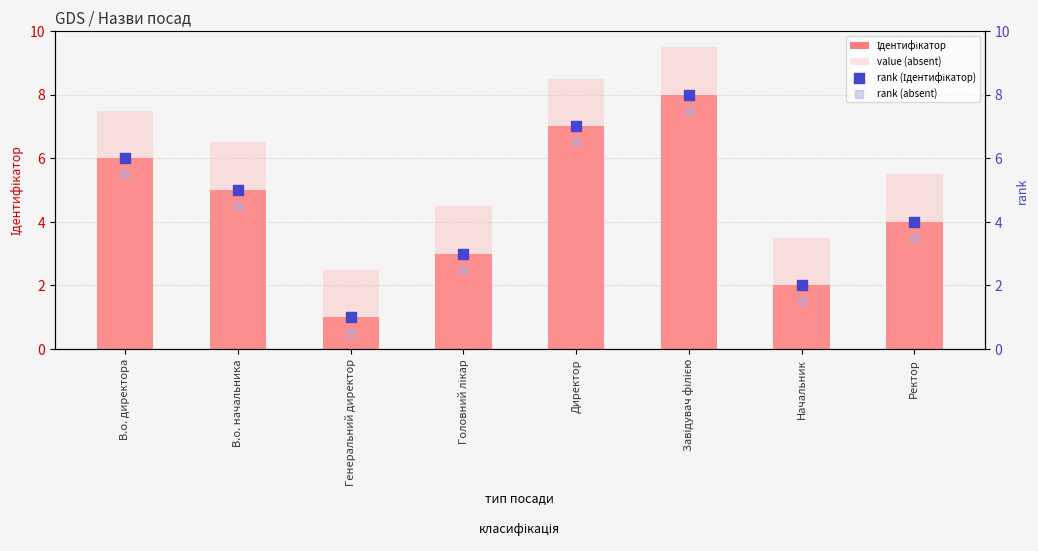

What are all the series names shown in the legend?

Ідентифікатор, value (absent), rank (Ідентифікатор), rank (absent)